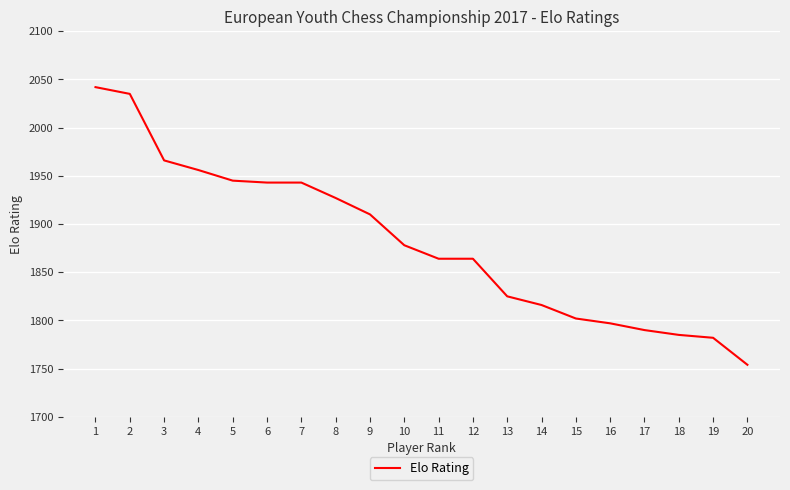

Which category has the lowest value across all series?

20